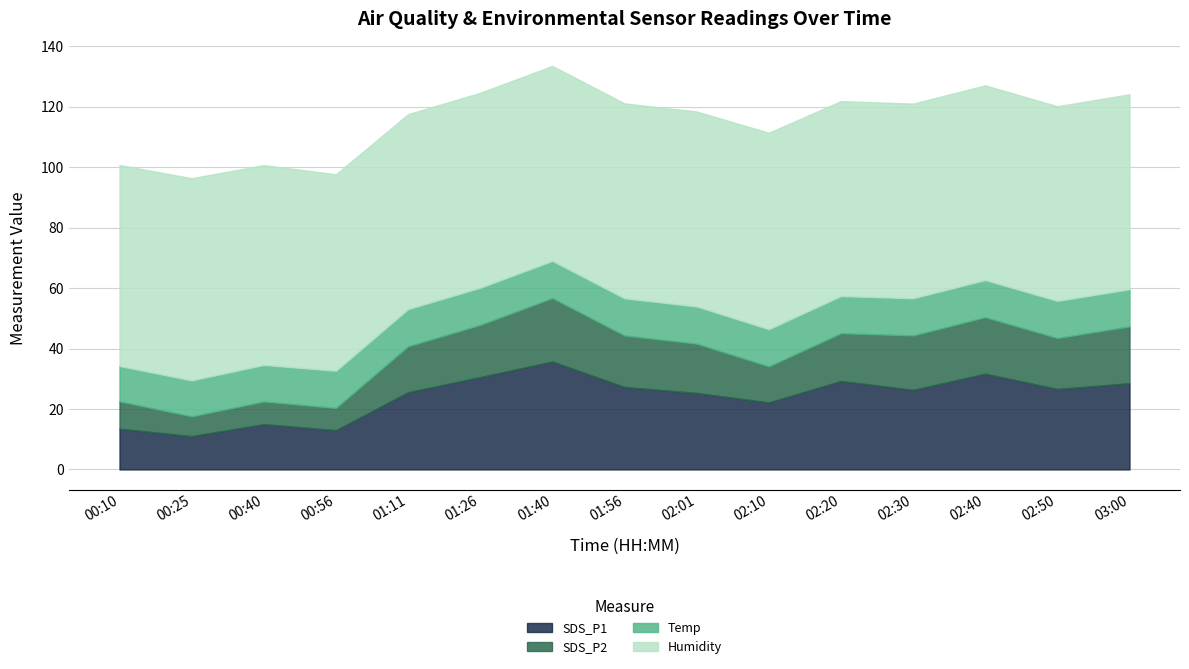

What is the spread (max minus min) of values at 02:10?

53.1